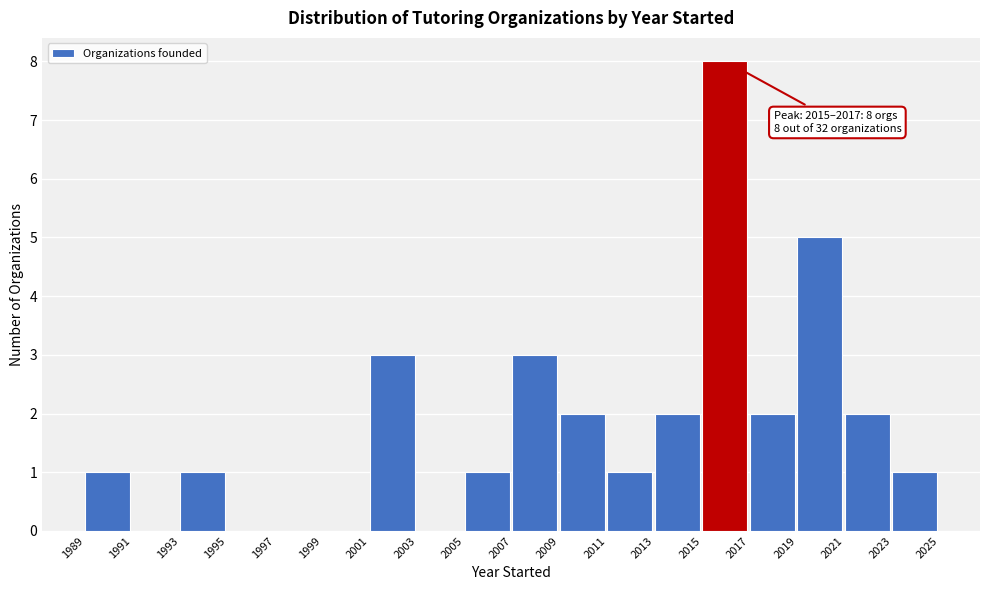

Over which range of the x-axis is the bar tallest?

2015 to 2017